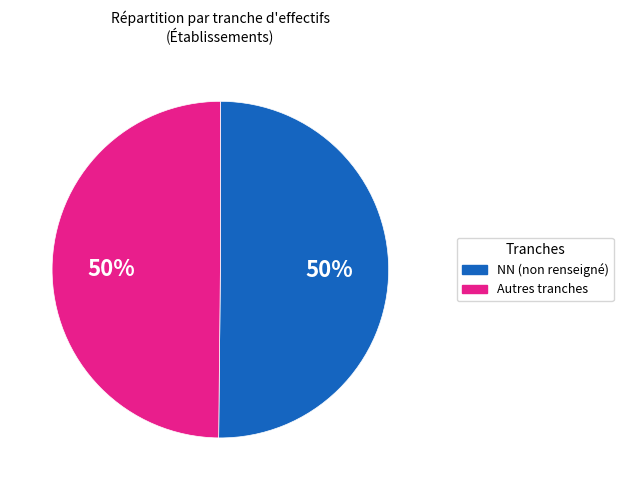

To the nearest percent, what is the average slice percentage?

50%